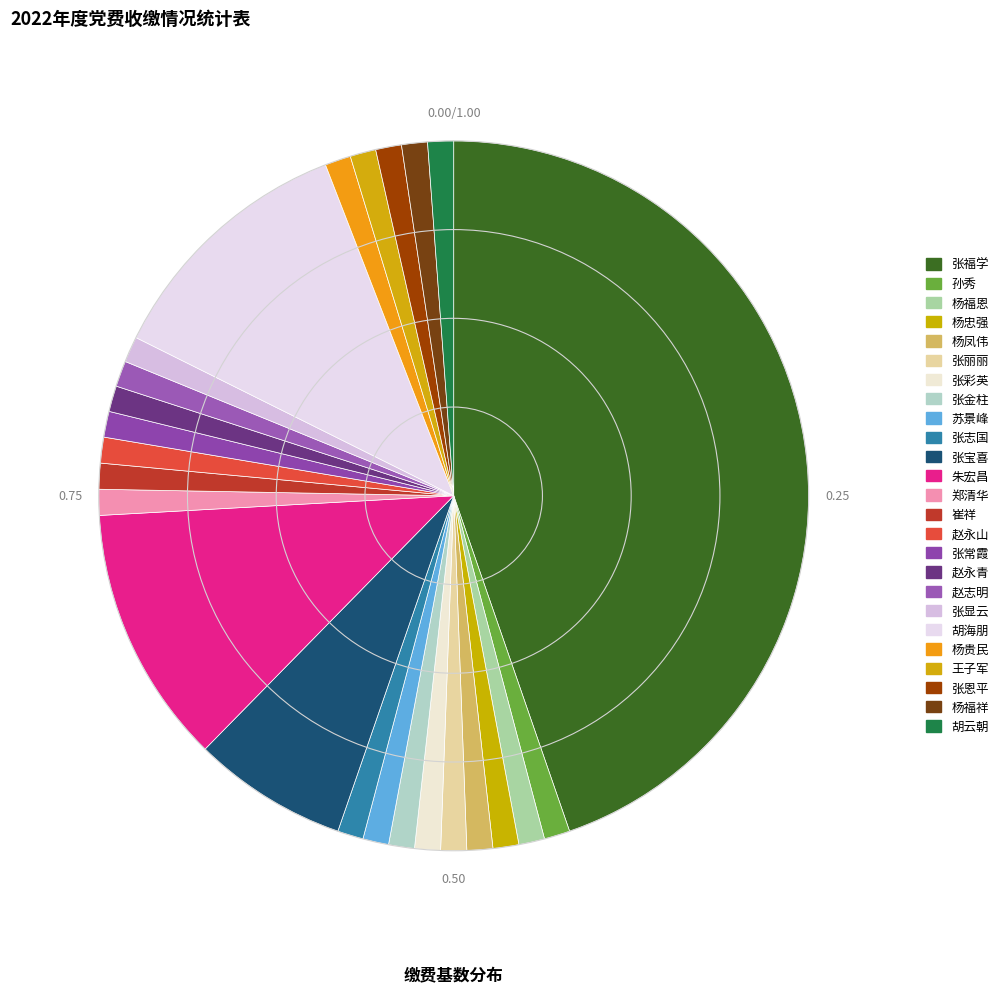

Is 张恩平 the majority of the pie?

No